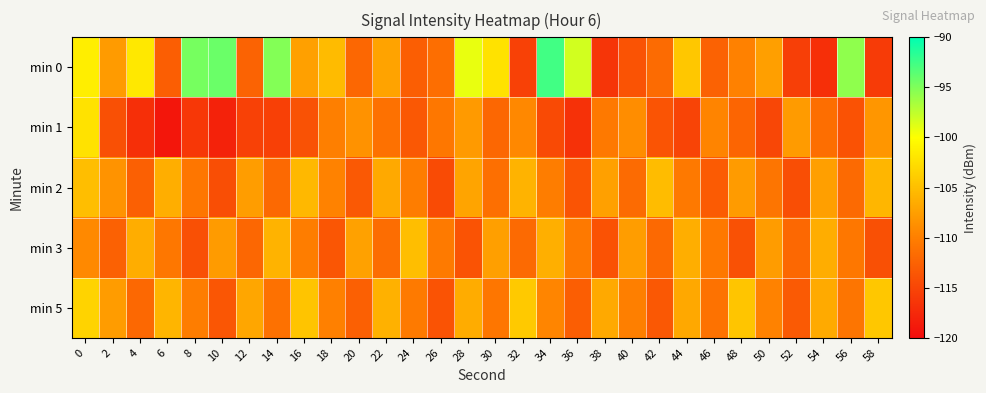

Rank the series at 26 from lowest to highest value.

min 2, min 5, min 0, min 1, min 3